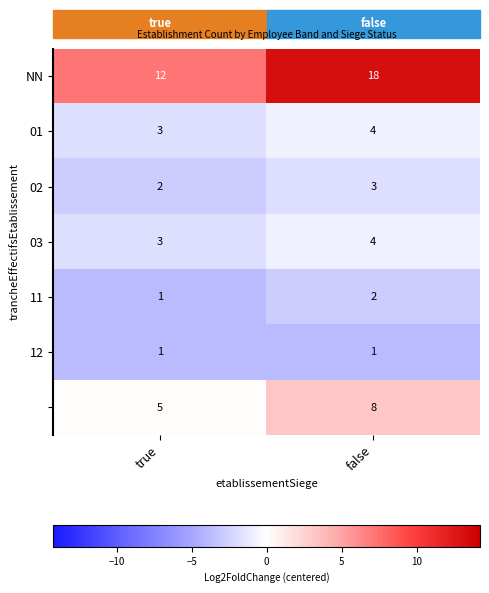

At which category is the sum across all series the highest?

false